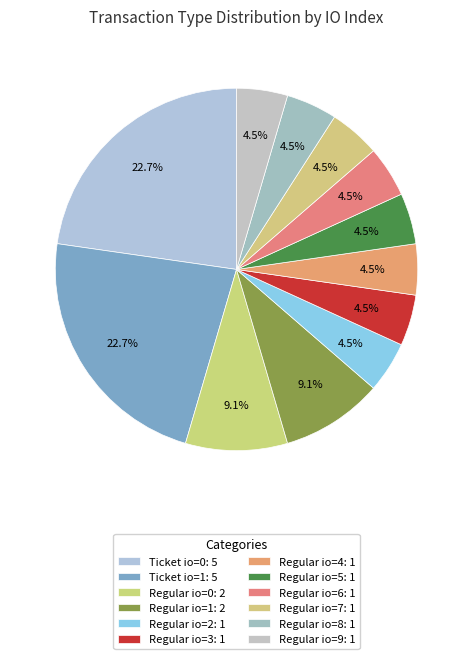

Count the number of slices in the pie.

12